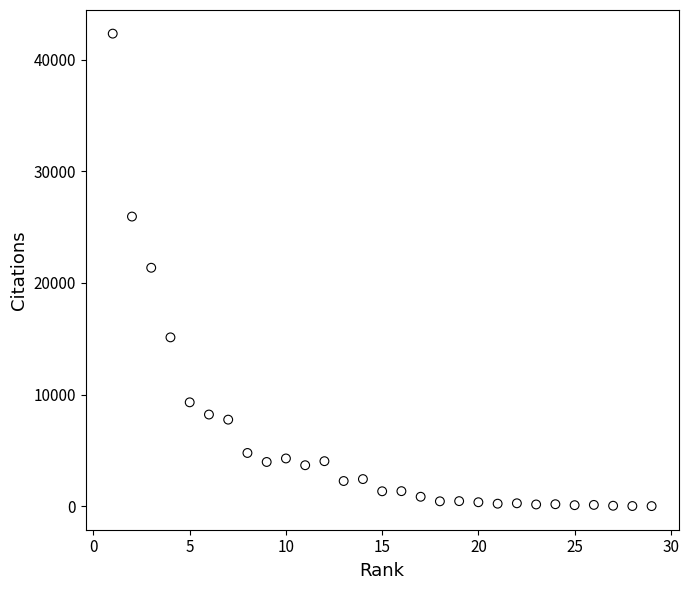

What is the range of X values (max minus min)?

28